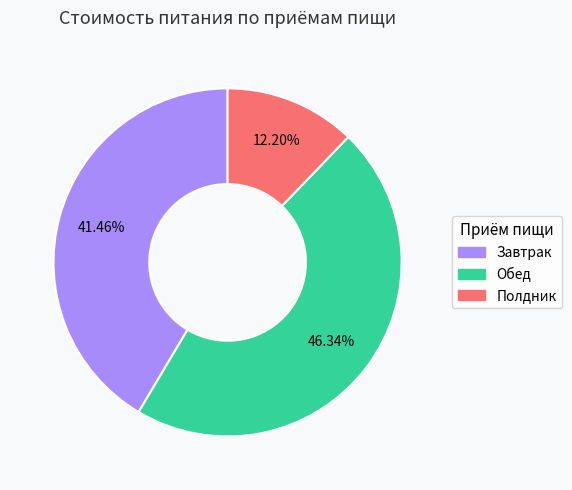

Combined, what portion of the pie is Завтрак and Обед?

87.8%